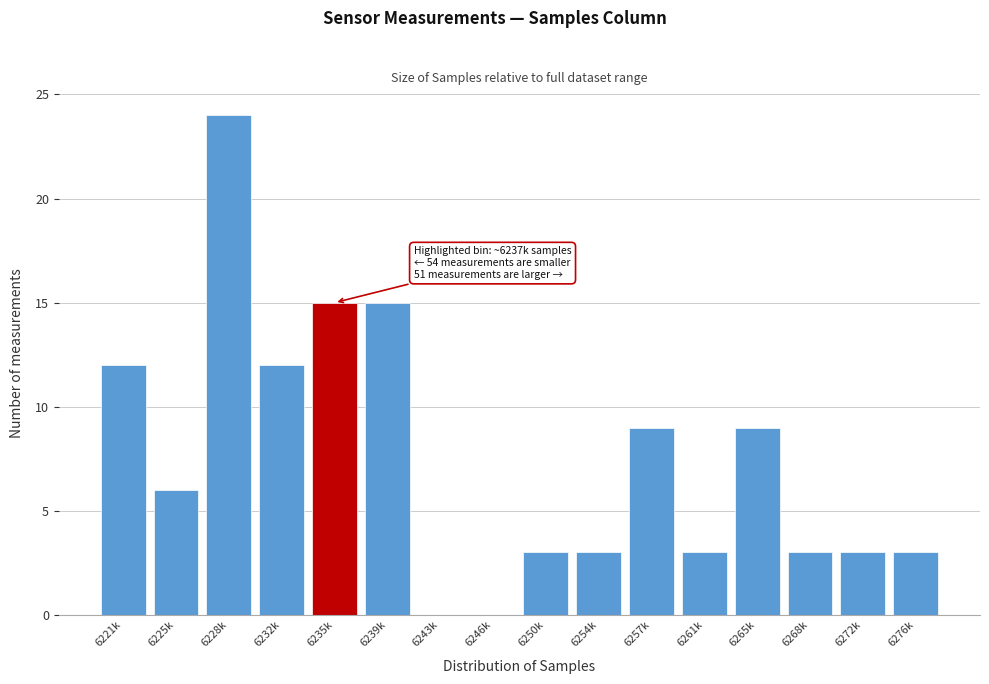

Reading left to right, transcribe all the data shown in this chart.

6221k=12	6225k=6	6228k=24	6232k=12	6235k=15	6239k=15	6243k=0	6246k=0	6250k=3	6254k=3	6257k=9	6261k=3	6265k=9	6268k=3	6272k=3	6276k=3